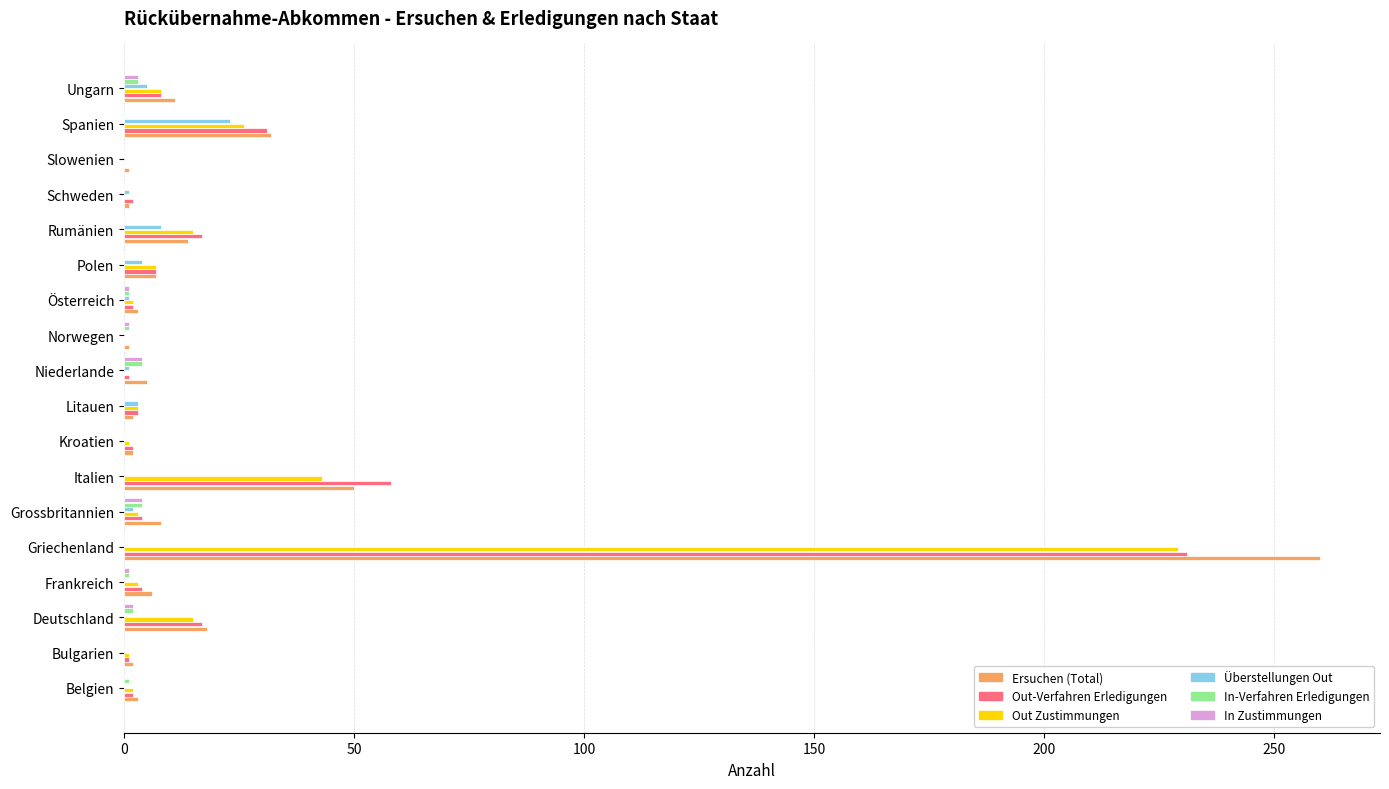

Is the value of Out Zustimmungen at Deutschland greater than the value of Ersuchen (Total) at Belgien?

Yes